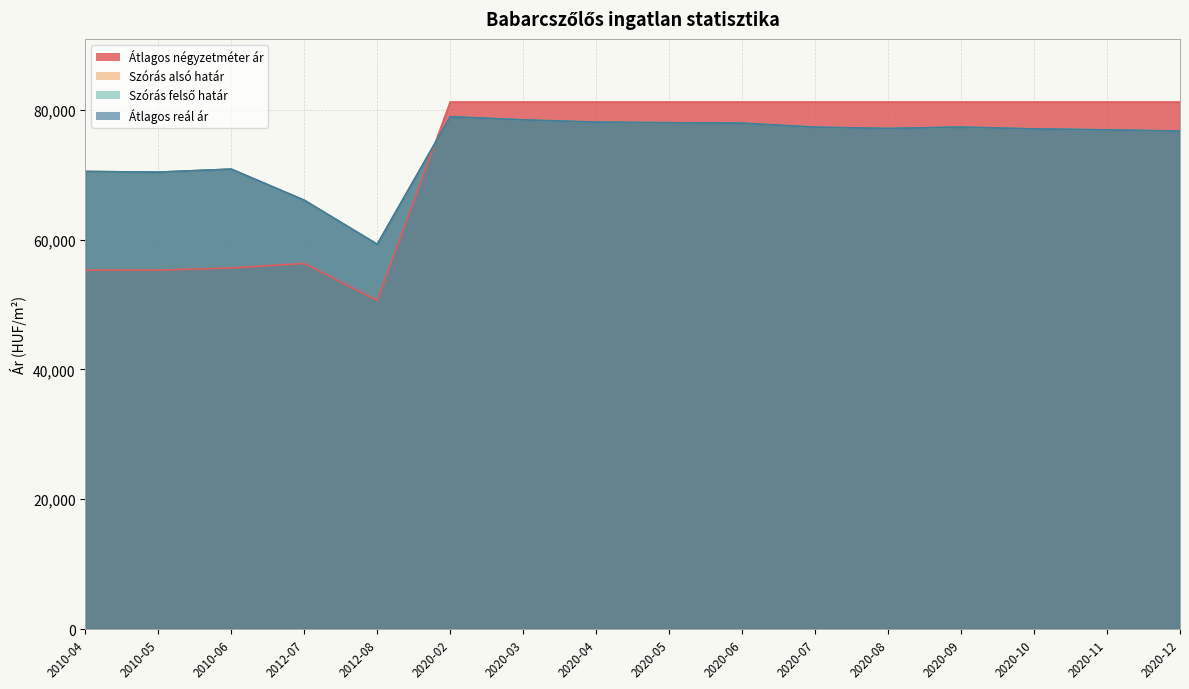

Is it true that Szórás felső határ equals 70850 at 2010-06?

True